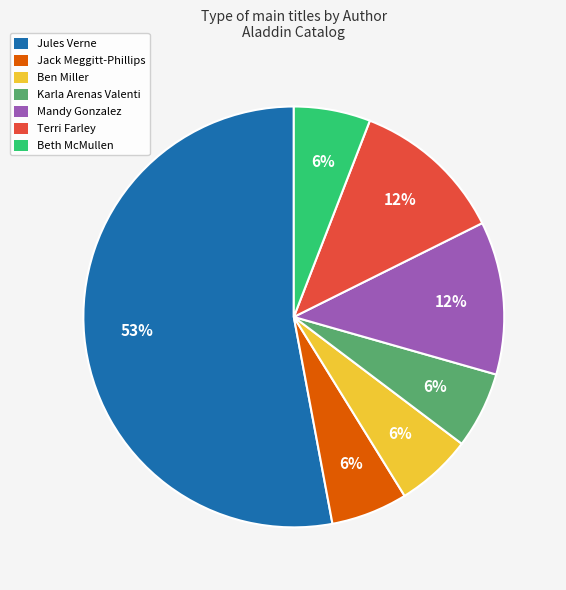

To the nearest percent, what is the average slice percentage?

14%